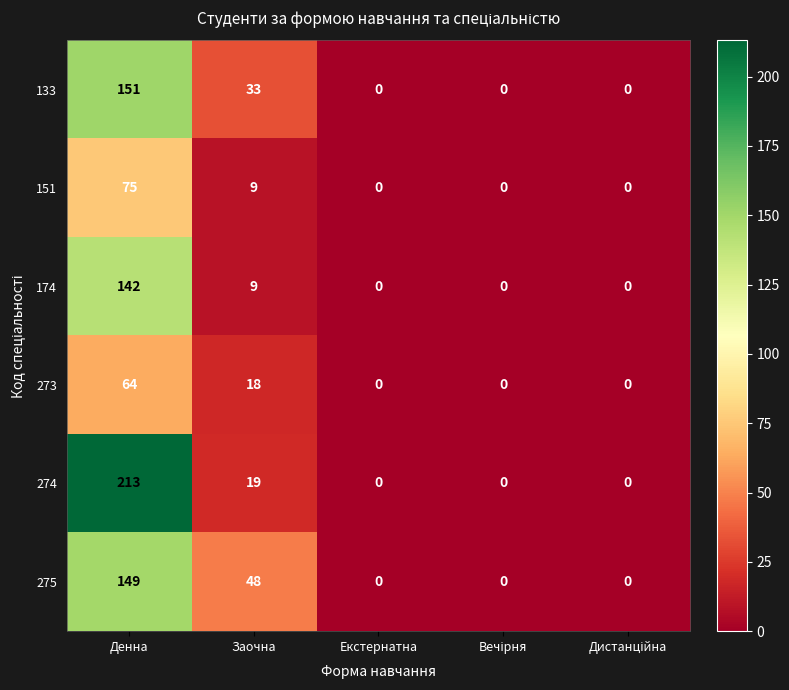

Which series has the largest range (max minus min)?

274